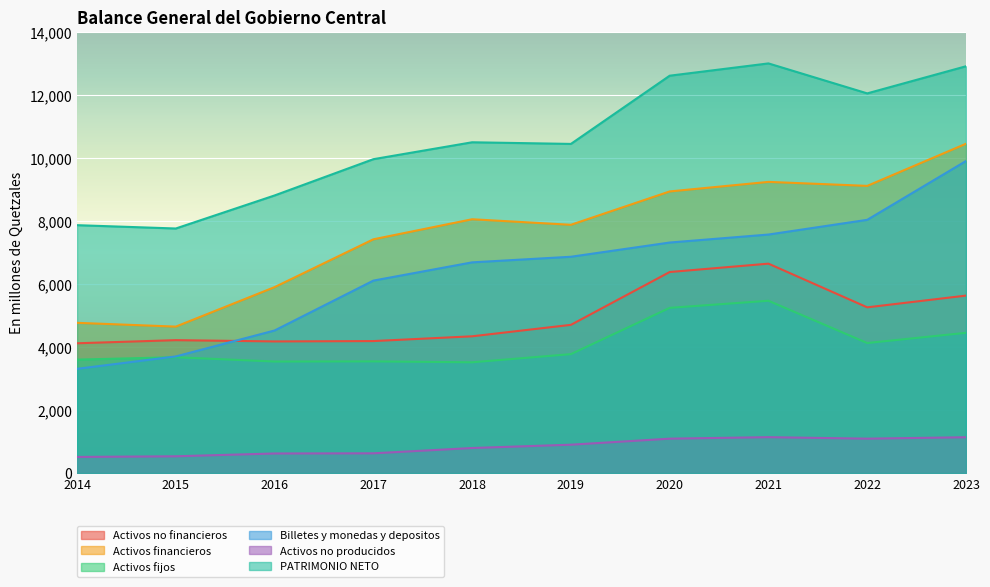

What is the difference between the second highest and second lowest values in the Activos no financieros series?

2201.9